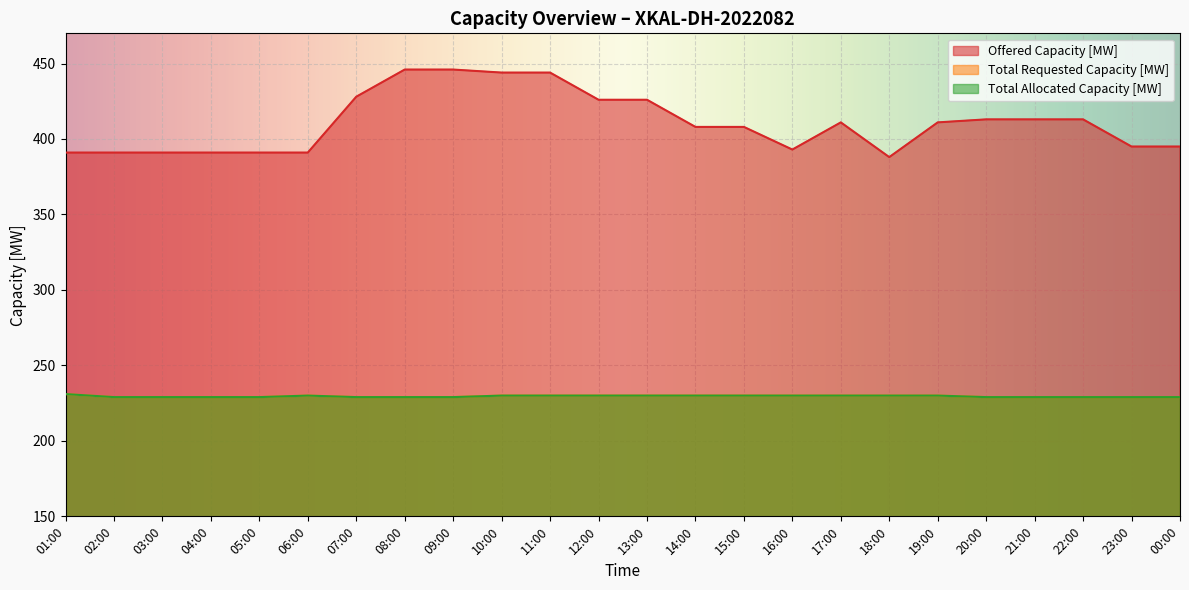

At which category does the chart reach its peak across all series?

08:00